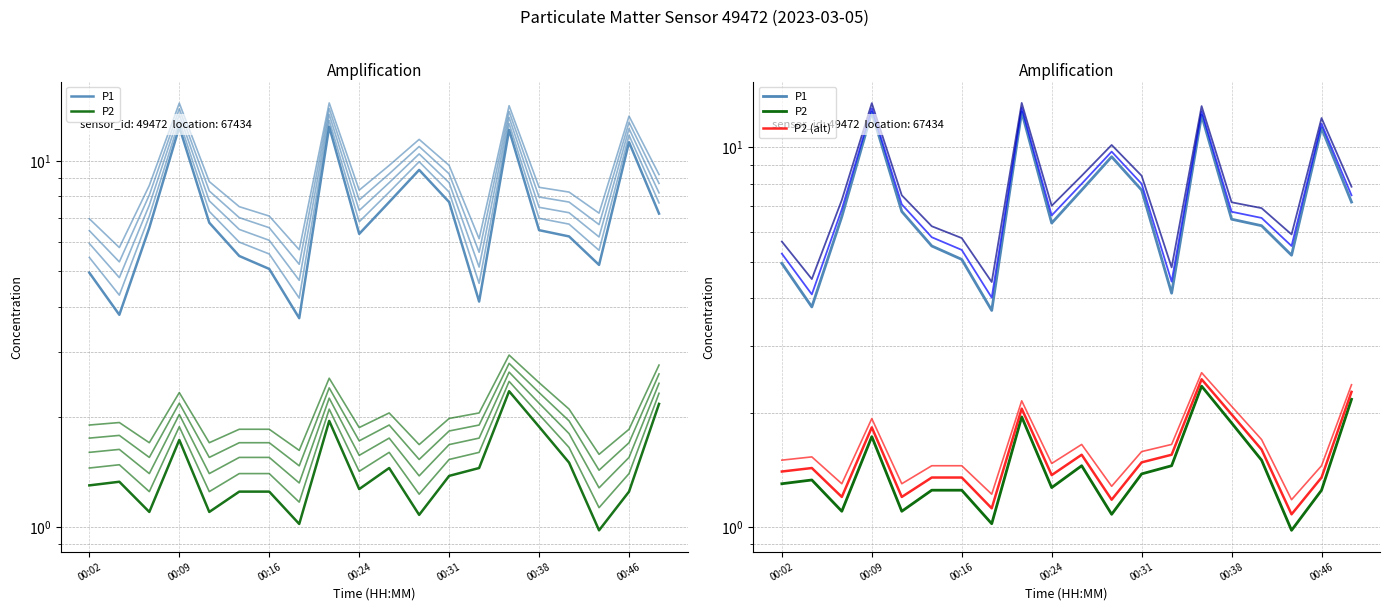

Count the number of categories in the chart.

20